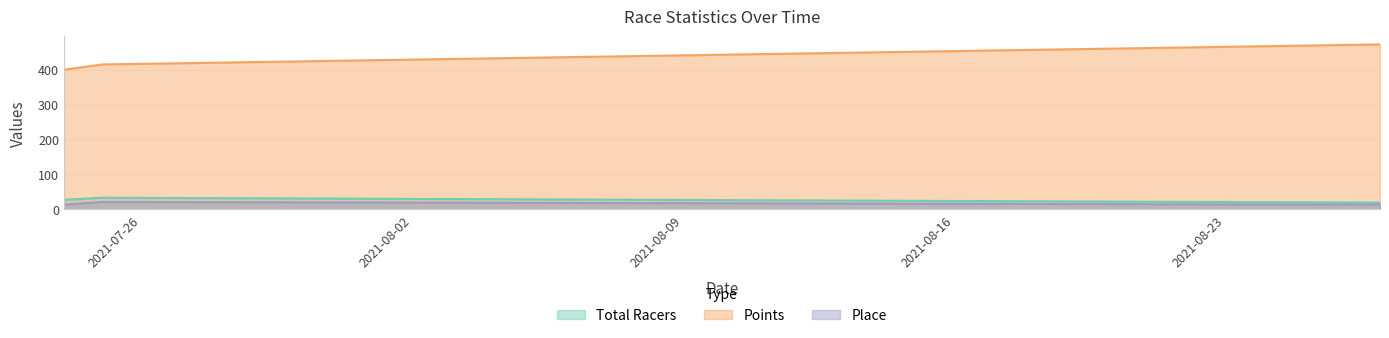

How many categories are shown in the chart?

3